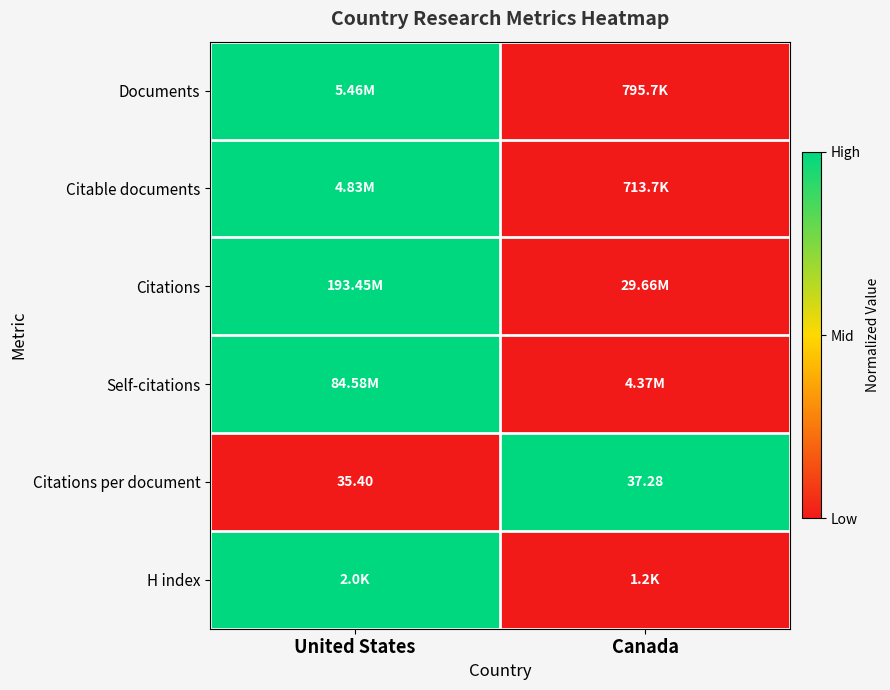

At which label is Citations per document closest to 36?

United States